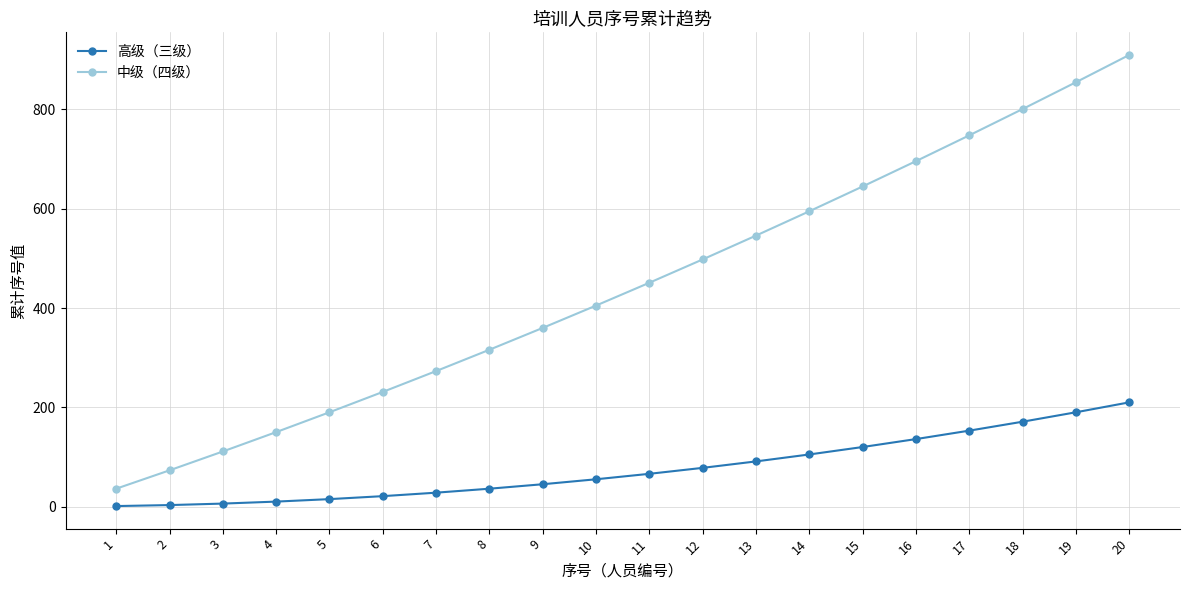

The value of 中级（四级） at 7 is 69. True or false?

False